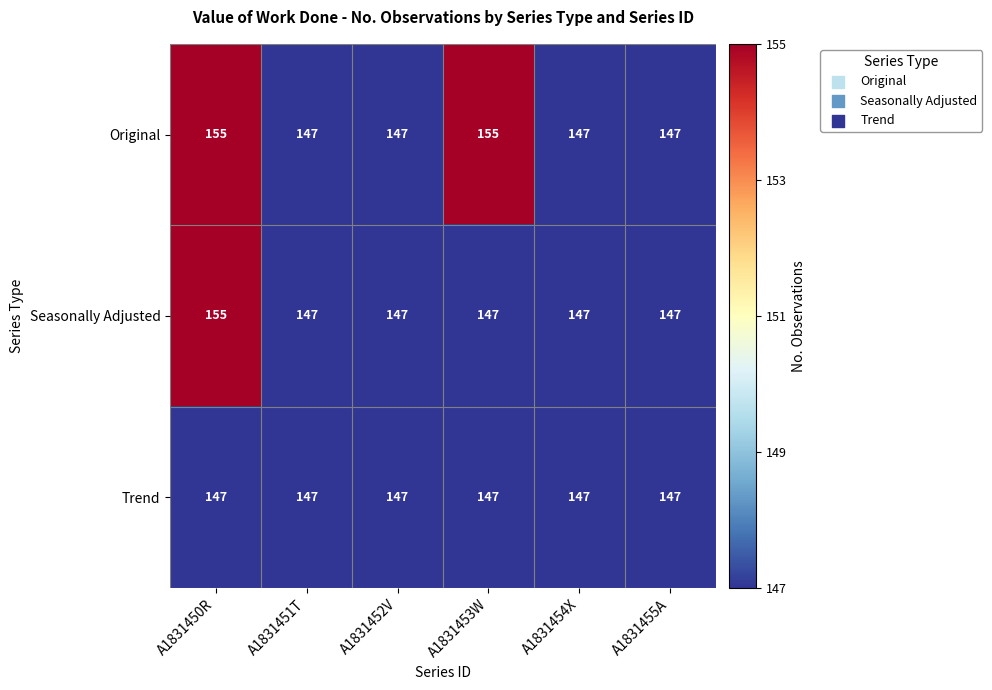

Rank the series by their average value, from lowest to highest.

Trend, Seasonally Adjusted, Original